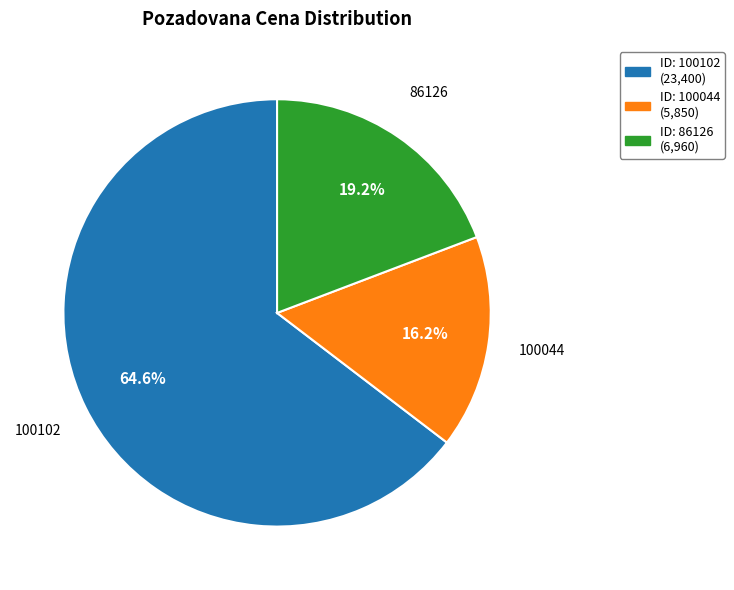

To the nearest percent, what is the average slice percentage?

33%